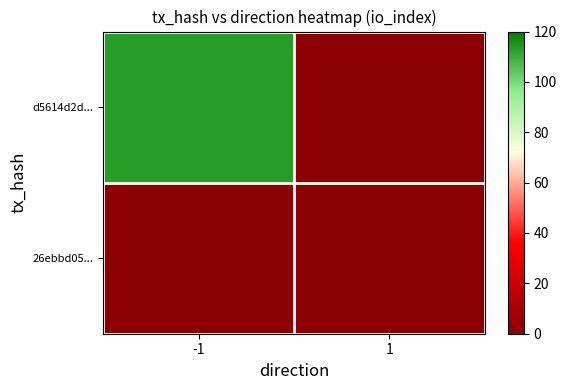

Reading left to right, what are all the values shown in this chart?

d5614d2d...: -1=113	1=0
26ebbd05...: -1=0	1=0